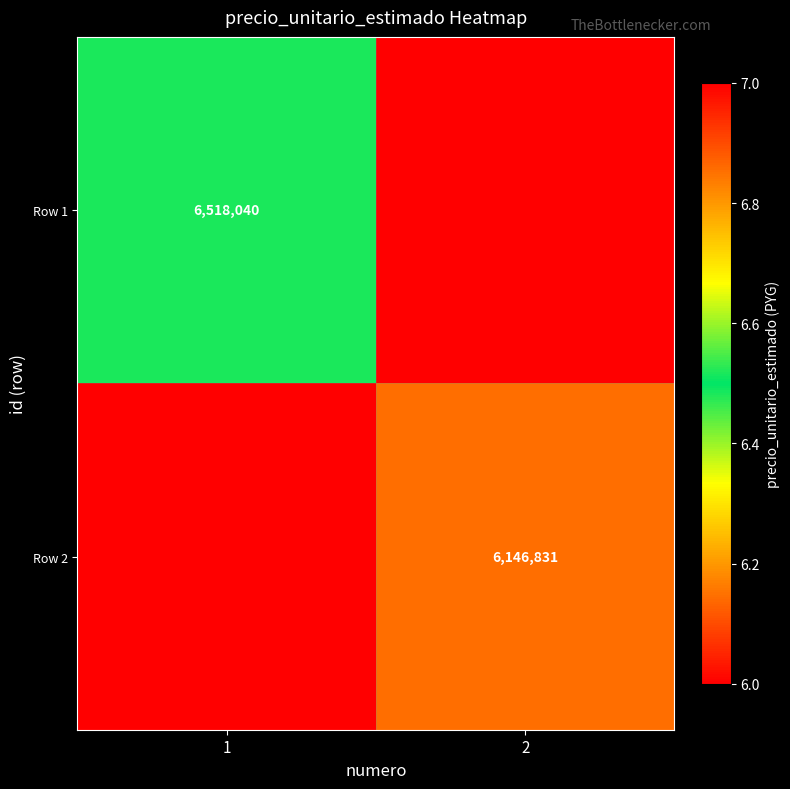

Is the value of Row 2 at 2 greater than the value of Row 1 at 1?

No